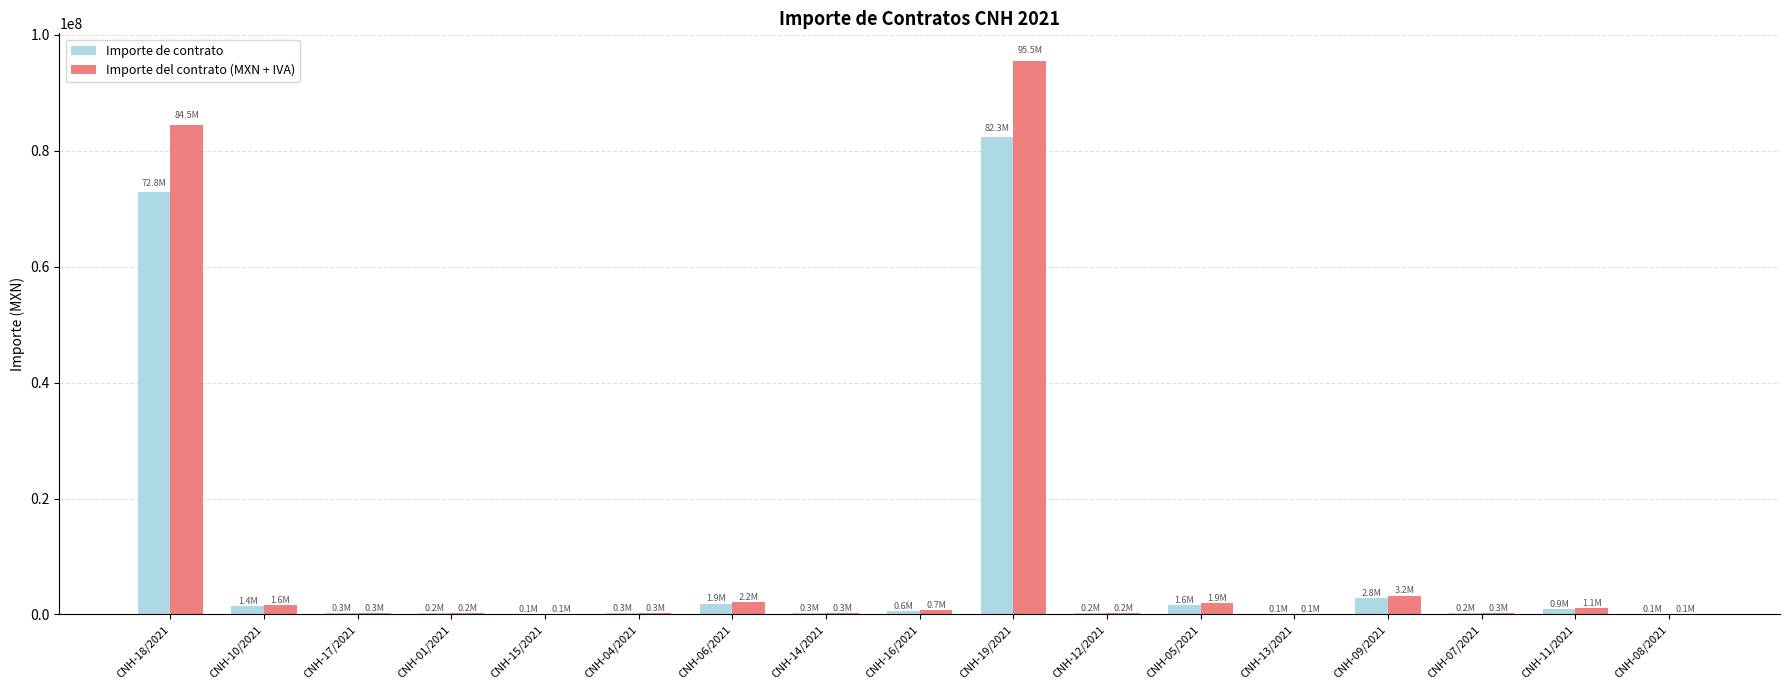

Where is Importe del contrato (MXN + IVA) nearest to the value 47787402?

CNH-18/2021